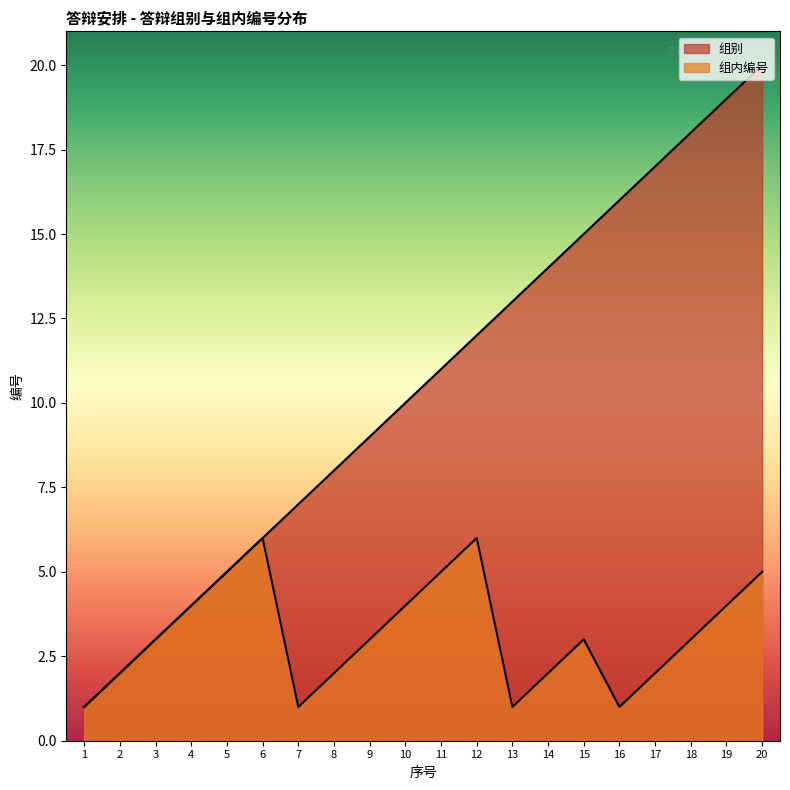

What is the value of the 组别 point at the 16th from the left?

16